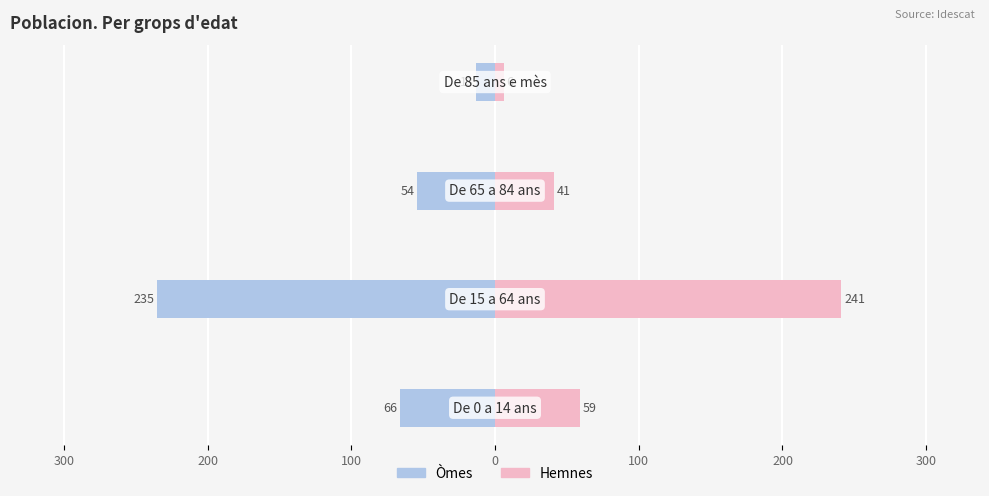

What is the greatest value displayed?

241